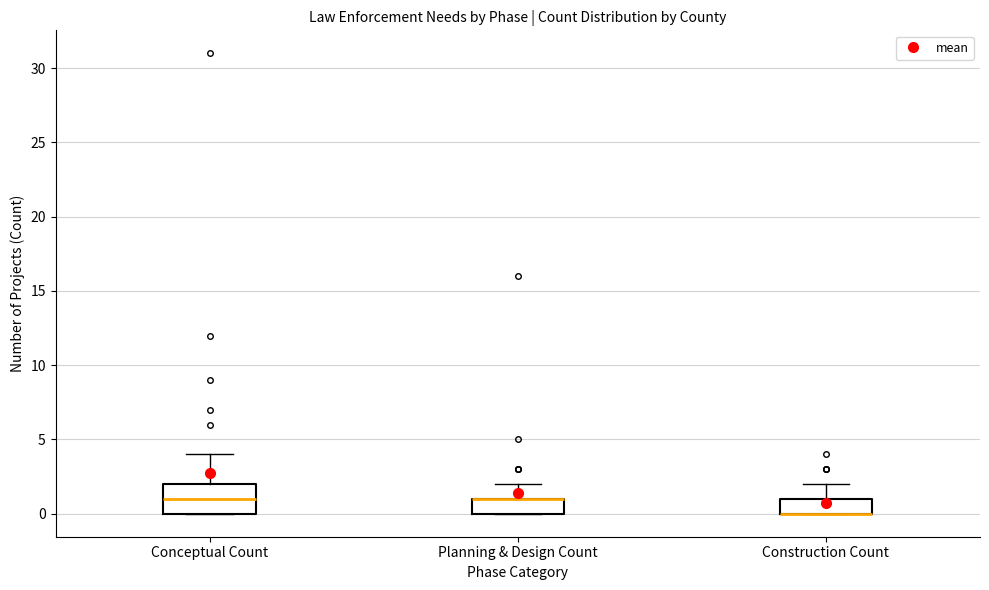

Reading left to right, read every box against the y-axis: the position of its median line, the range the box covers, and the ends of its whiskers. The values are not printed on the chart, so give them approximately, as read against the axis.

Conceptual Count: median 1, box 0 to 2, whiskers 0 to 4
Planning & Design Count: median 1 (drawn on the box's upper edge), box 0 to 1, whiskers 0 to 2
Construction Count: median 0 (drawn on the box's lower edge), box 0 to 1, whiskers 0 to 2